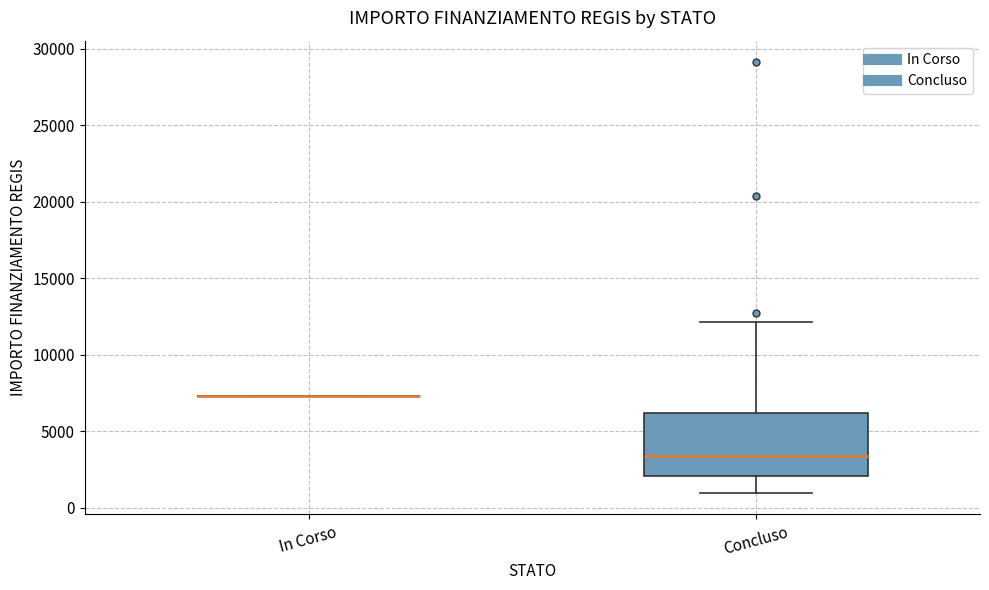

Reading left to right, read every box against the y-axis: the position of its median line, the range the box covers, and the ends of its whiskers. The values are not printed on the chart, so give them approximately, as read against the axis.

In Corso: box collapsed to a line at 7500, whiskers 7500 to 7500
Concluso: median 3500, box 2000 to 6000, whiskers 1000 to 12000